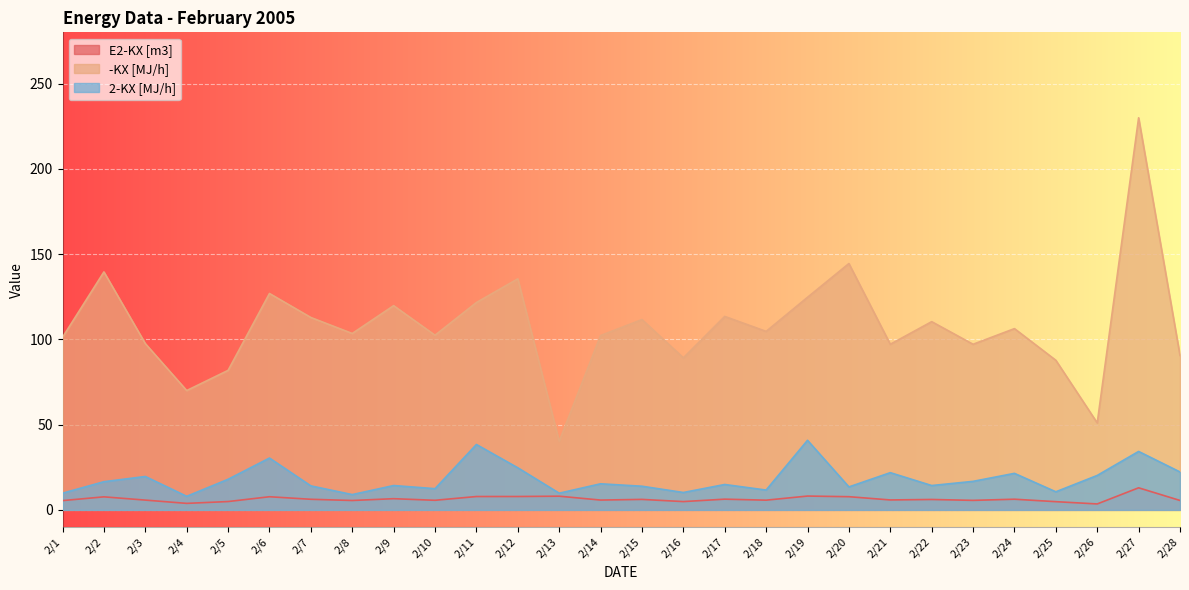

At which label does -KX [MJ/h] reach its peak?

2/27